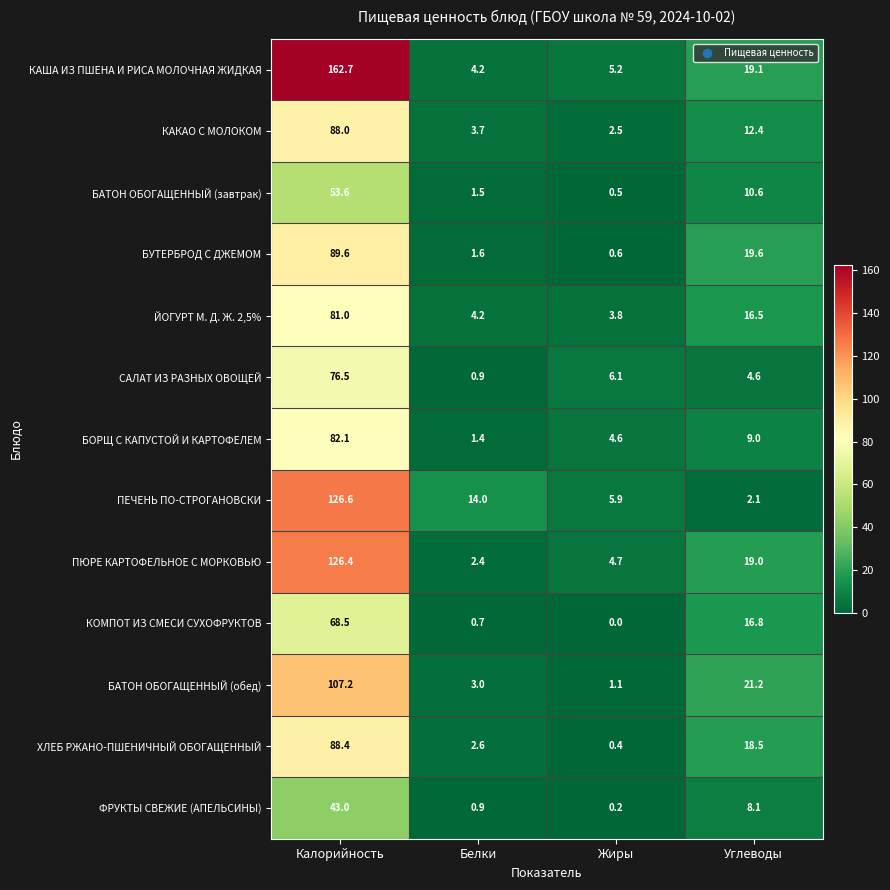

Where is КОМПОТ ИЗ СМЕСИ СУХОФРУКТОВ nearest to the value 34?

Углеводы